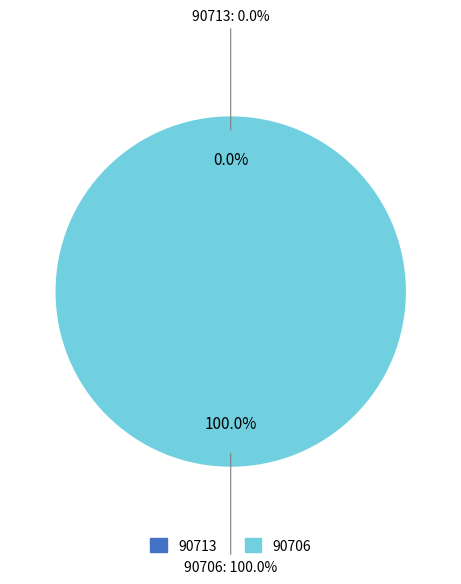

Which has a higher value, 90713 or 90706?

90706